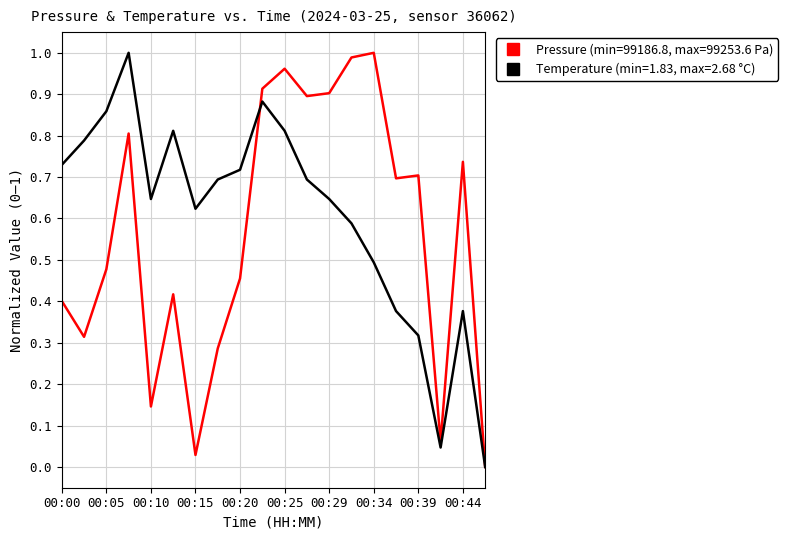

List the series in order of their overall mean, lowest first.

Pressure (min=99186.8, max=99253.6 Pa), Temperature (min=1.83, max=2.68 °C)